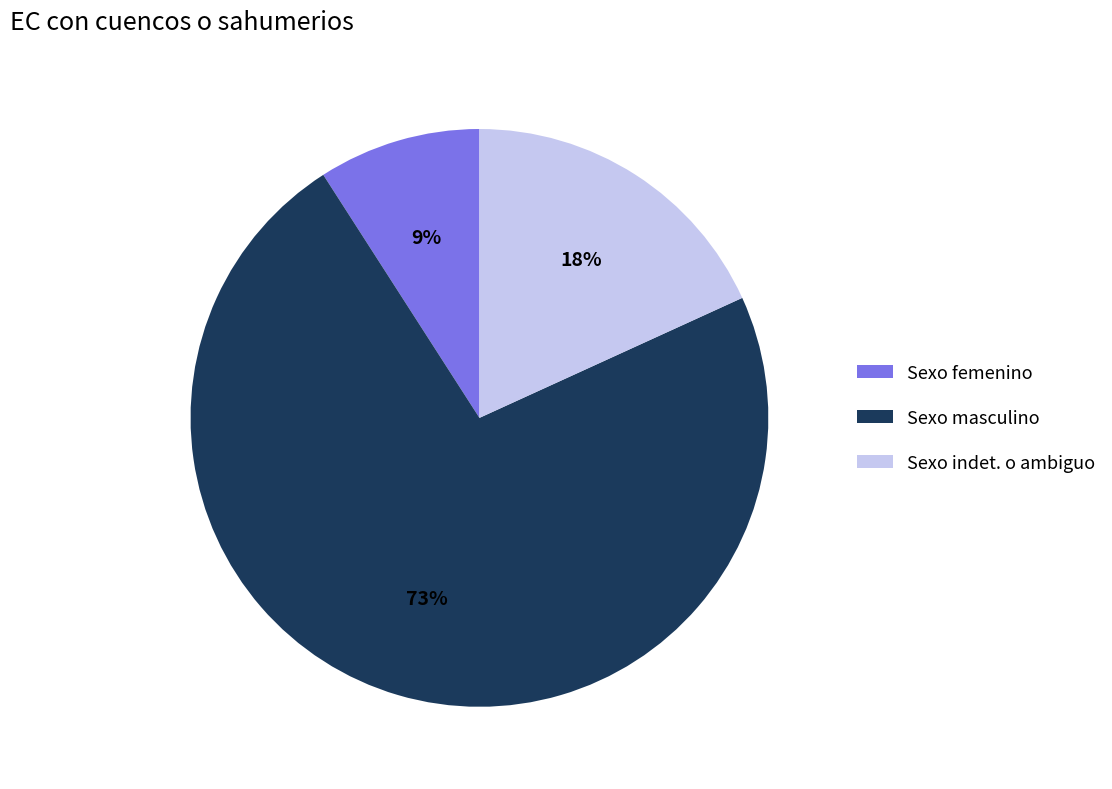

To the nearest percent, what percentage of the pie is Sexo femenino?

9%